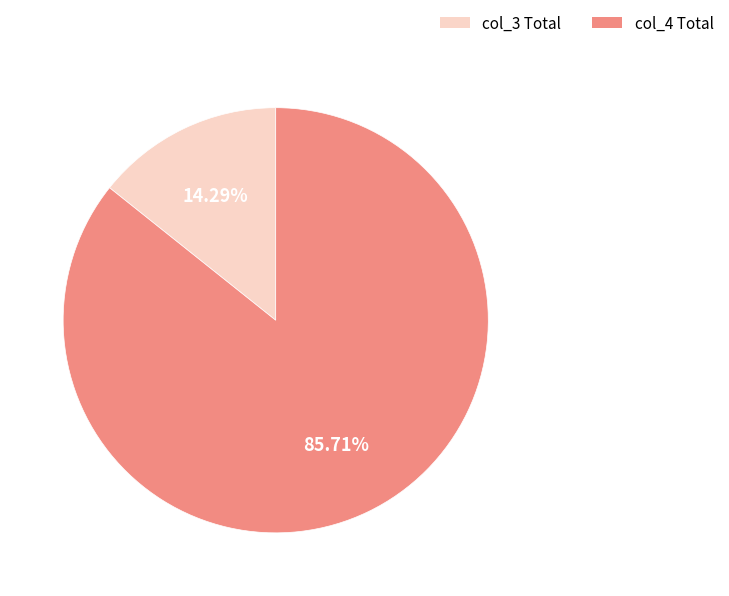

Do col_3 Total and col_4 Total together represent more than half of the pie?

Yes